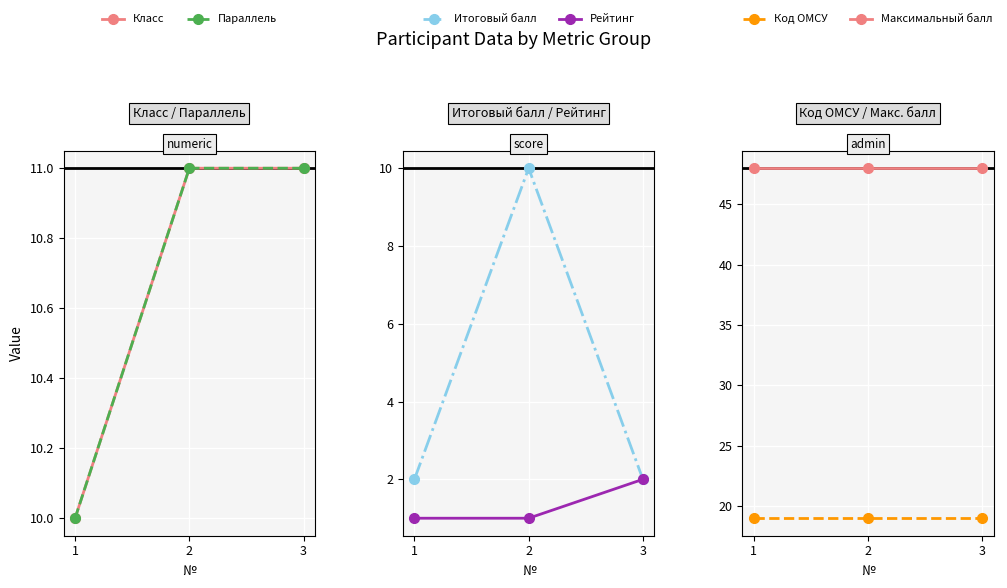

Is it true that Параллель equals 11 at 3?

True